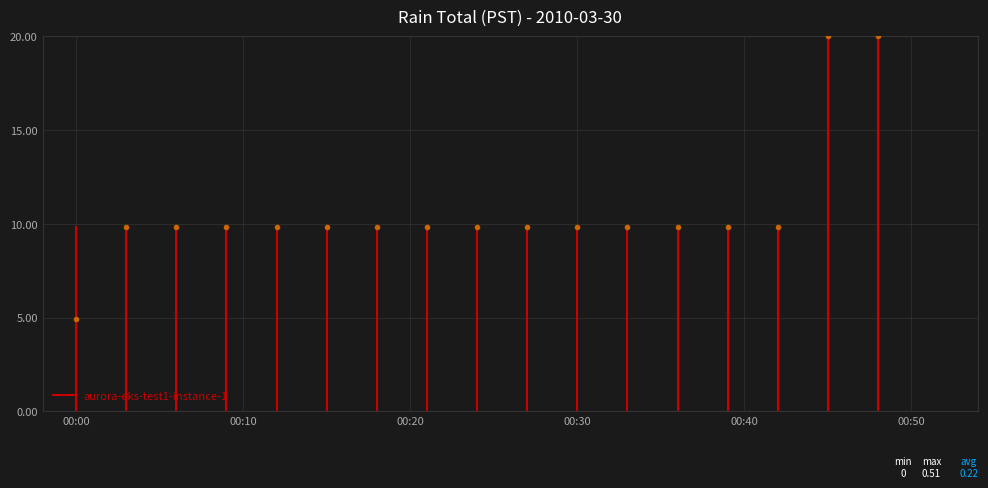

The chart shows a value of 3.2 at 00:00. True or false?

False